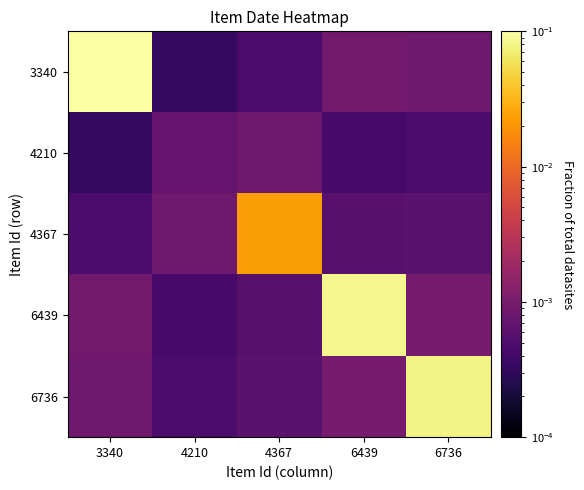

Which series changed the most between 4367 and 6736?

6736